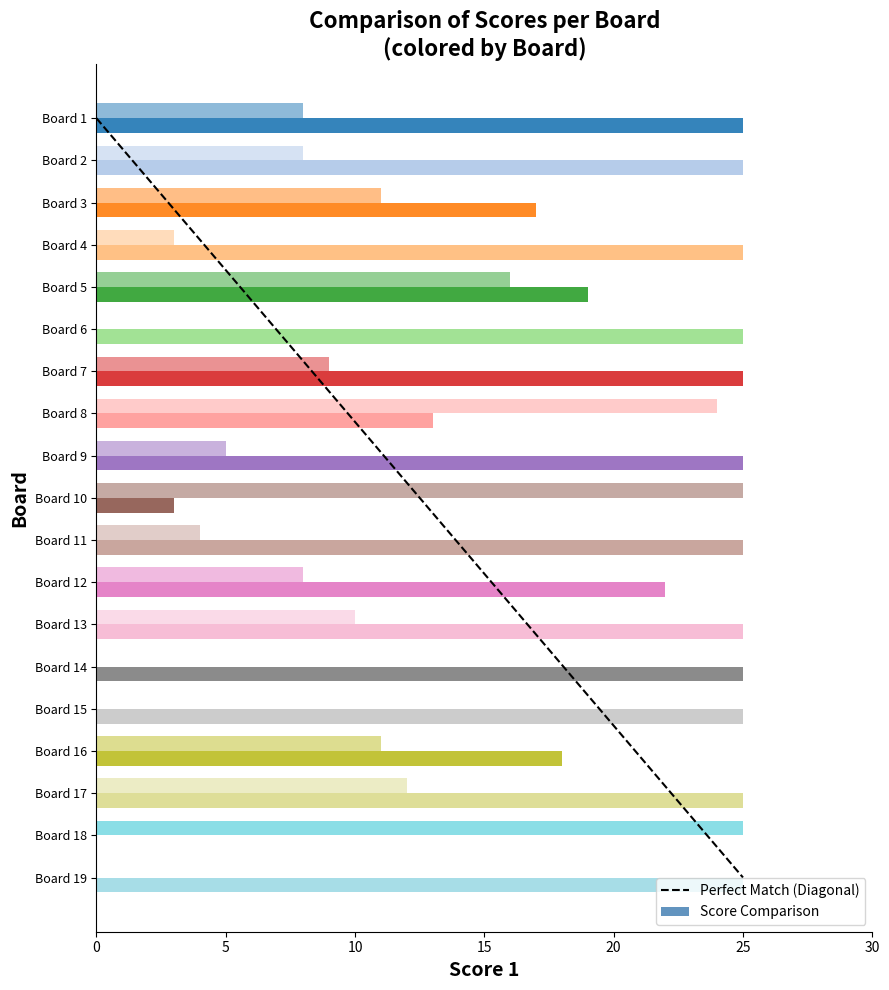

The value of Score 1 at Board 15 is 25. True or false?

True